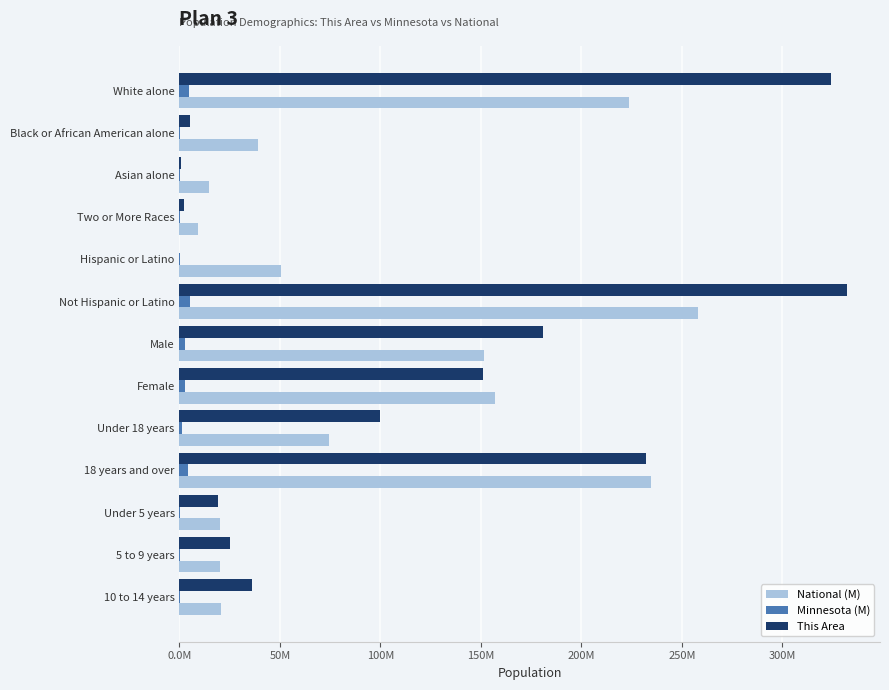

Which series has the largest range (max minus min)?

This Area